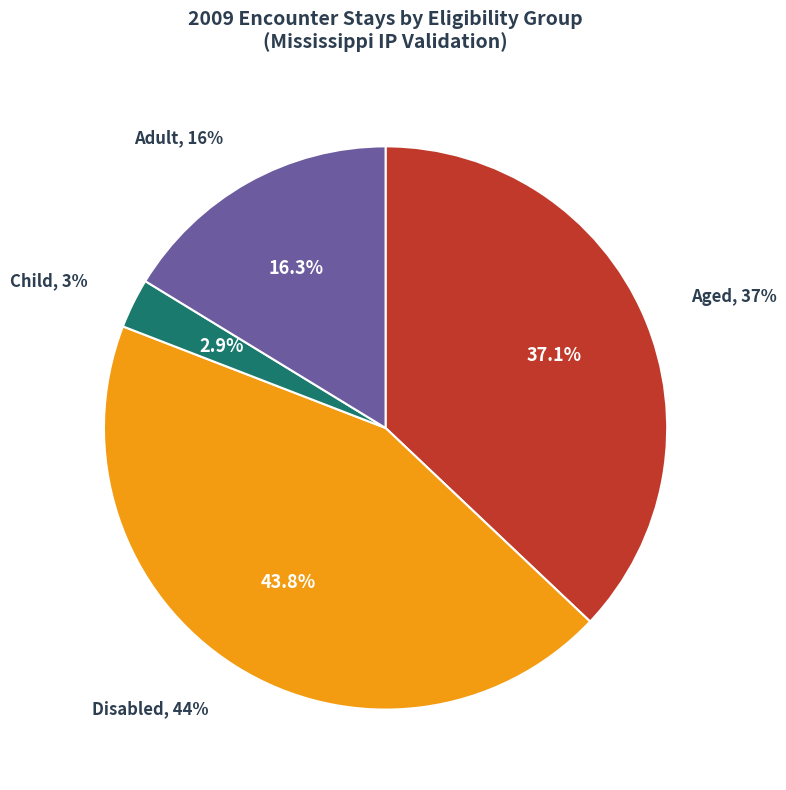

Which category has the biggest portion of the pie?

% Stays - Disabled